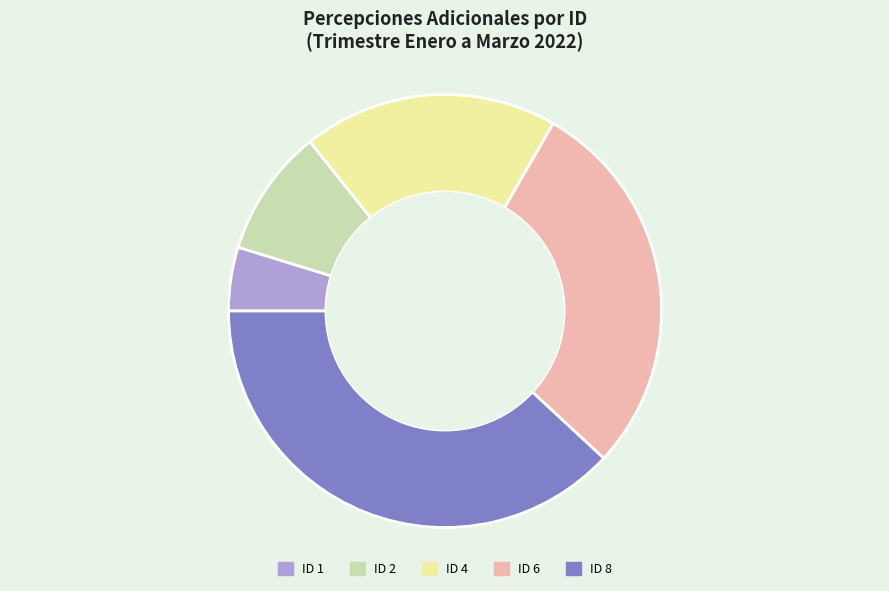

Does ID 1 account for over 50% of the chart?

No